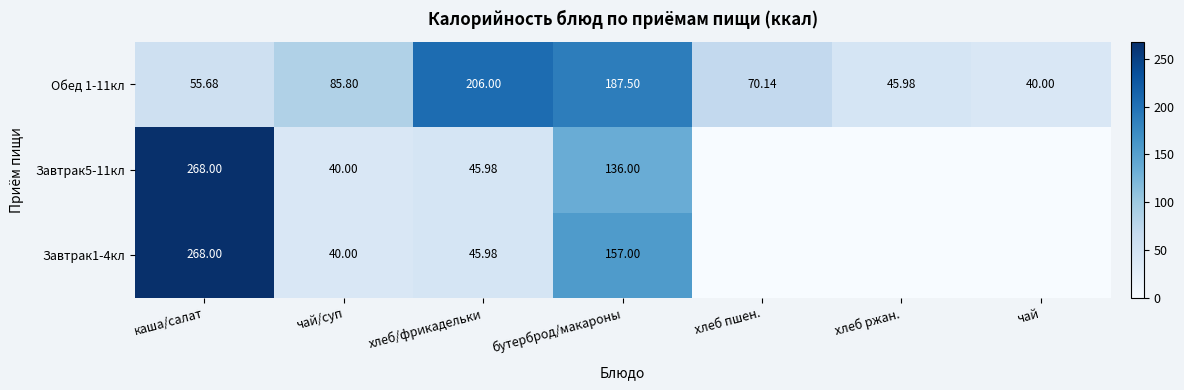

Which category has the lowest value in the Обед 1-11кл series?

чай